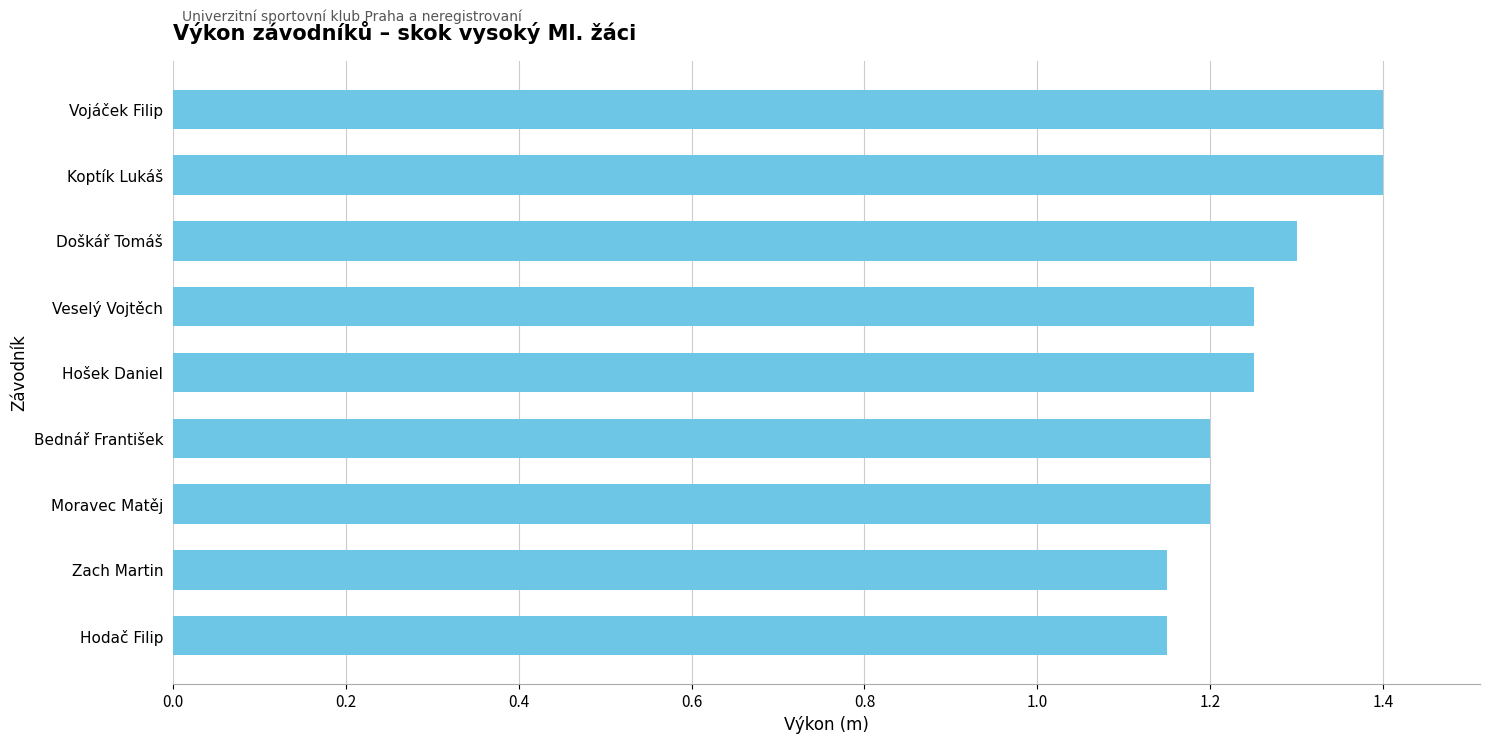

Count the values in the range 1 to 2.

9